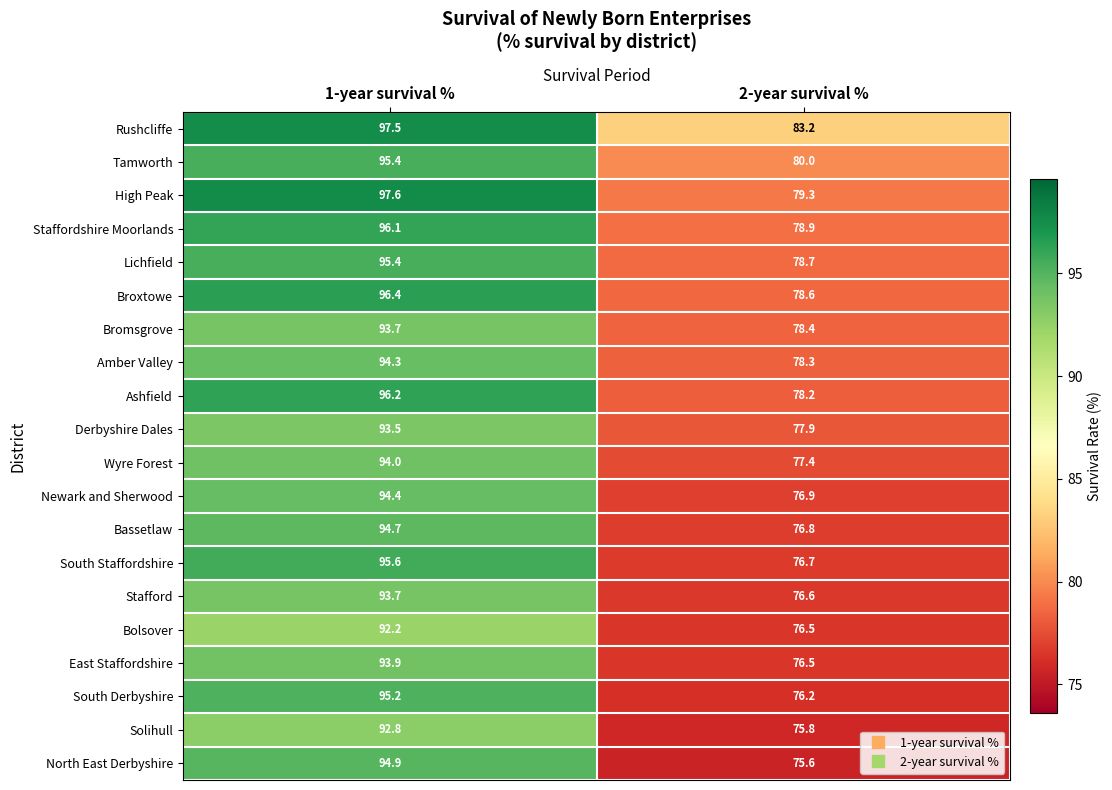

Rank the categories by North East Derbyshire value from lowest to highest.

2-year survival %, 1-year survival %